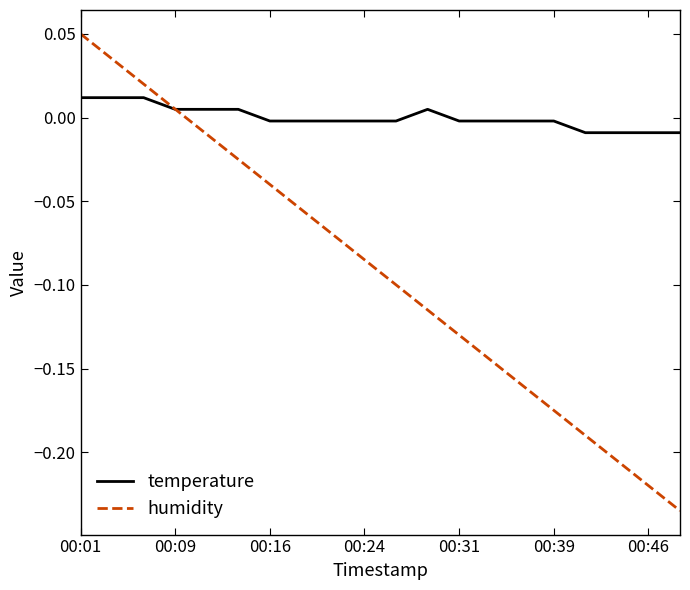

List the series in order of their peak value, lowest first.

temperature, humidity